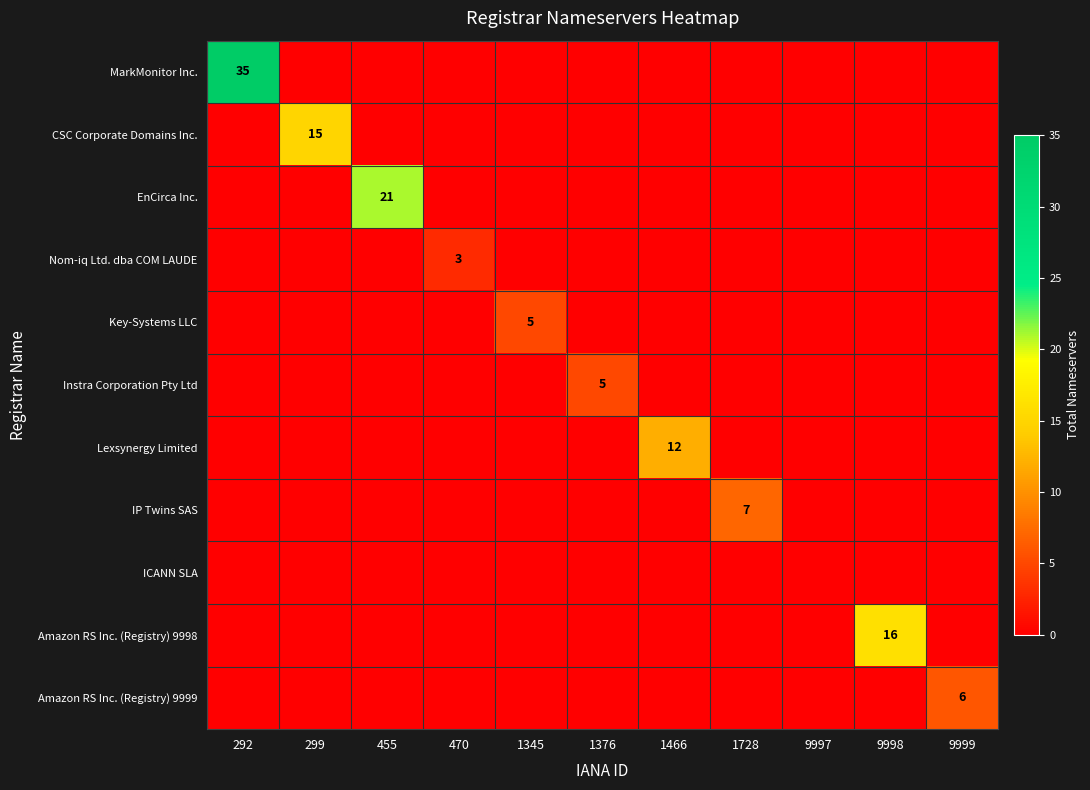

Rank the series at 1466 from highest to lowest value.

Lexsynergy Limited, MarkMonitor Inc., CSC Corporate Domains Inc., EnCirca Inc., Nom-iq Ltd. dba COM LAUDE, Key-Systems LLC, Instra Corporation Pty Ltd, IP Twins SAS, ICANN SLA, Amazon RS Inc. (Registry) 9998, Amazon RS Inc. (Registry) 9999